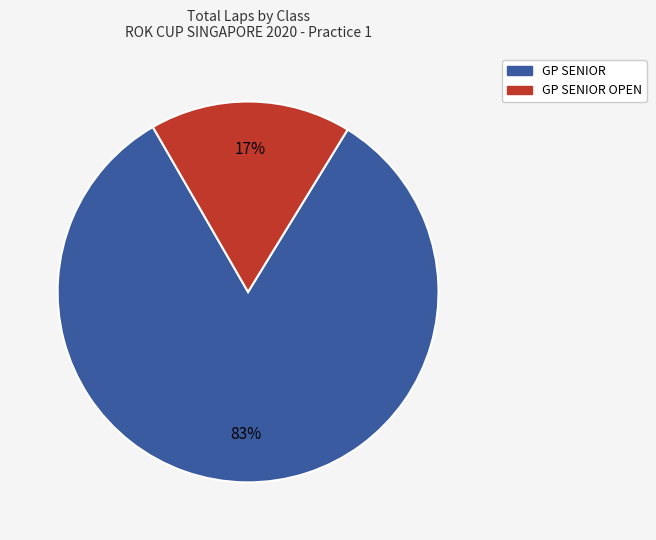

To the nearest percent, what is the difference between the largest and smallest slice percentages?

66%